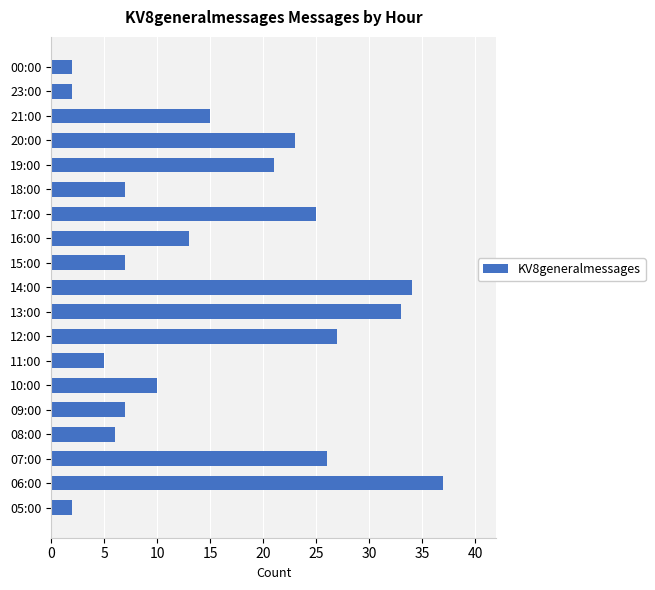

Reading top to bottom, transcribe all the data shown in this chart.

00:00=2	23:00=2	21:00=15	20:00=23	19:00=21	18:00=7	17:00=25	16:00=13	15:00=7	14:00=34	13:00=33	12:00=27	11:00=5	10:00=10	09:00=7	08:00=6	07:00=26	06:00=37	05:00=2